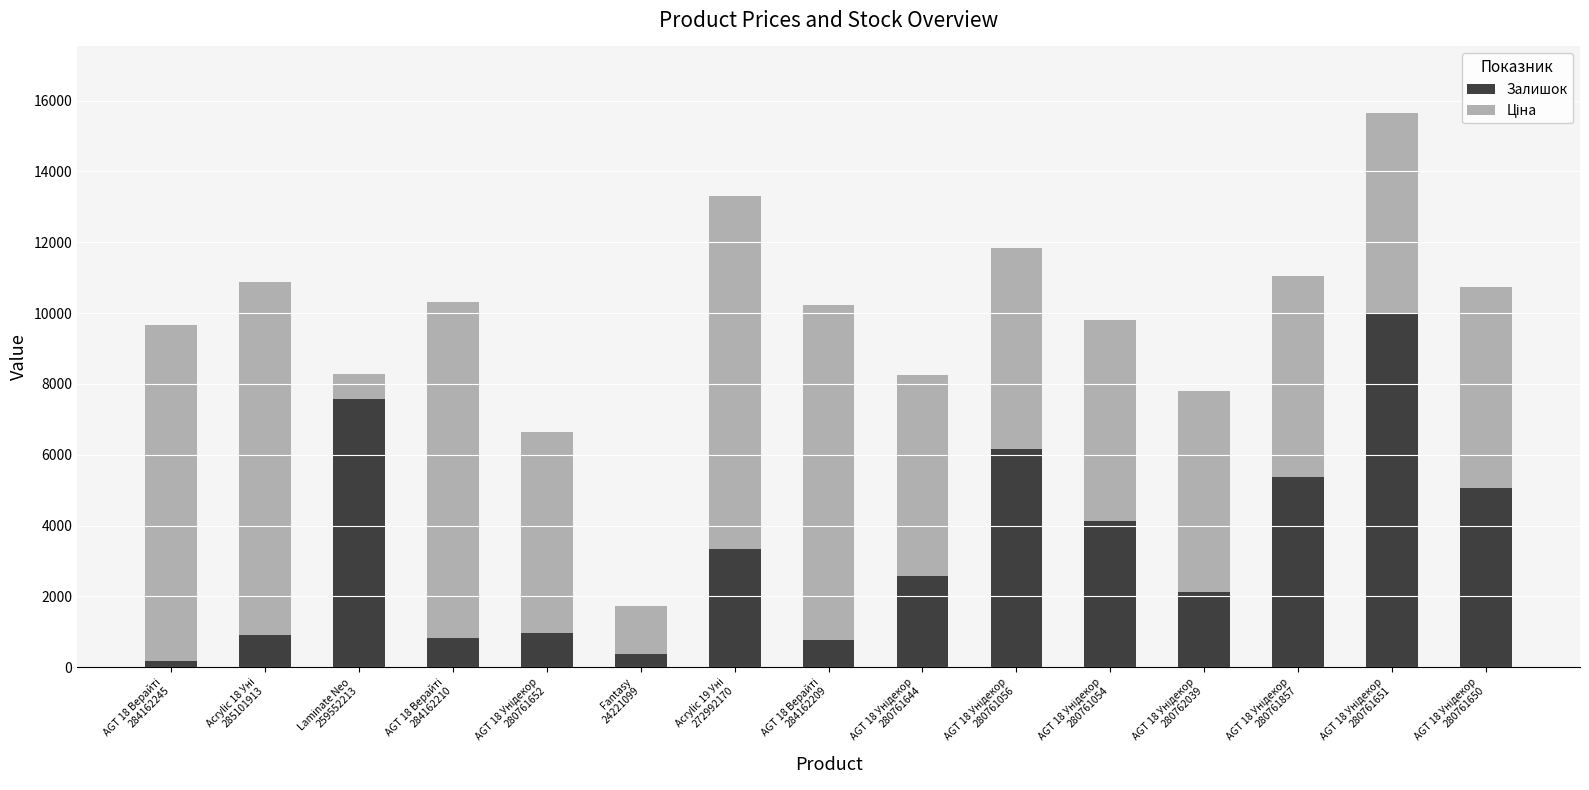

What is the highest value of the Залишок series?

9975.0